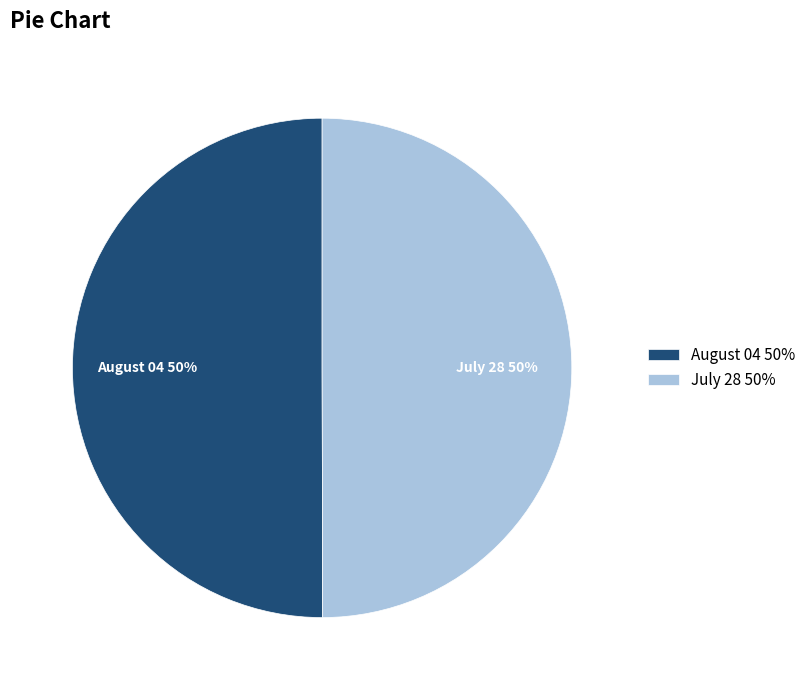

What is the ratio of the value at July 28 to the value at August 04?

1.0